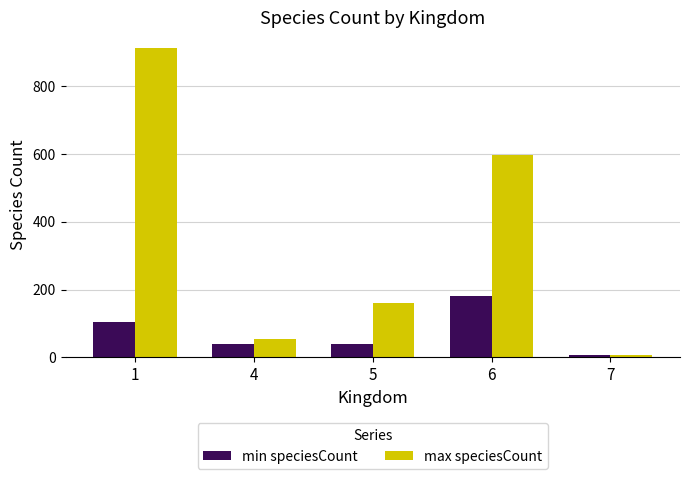

What is the value of the min speciesCount bar at the 4th from the left?

180